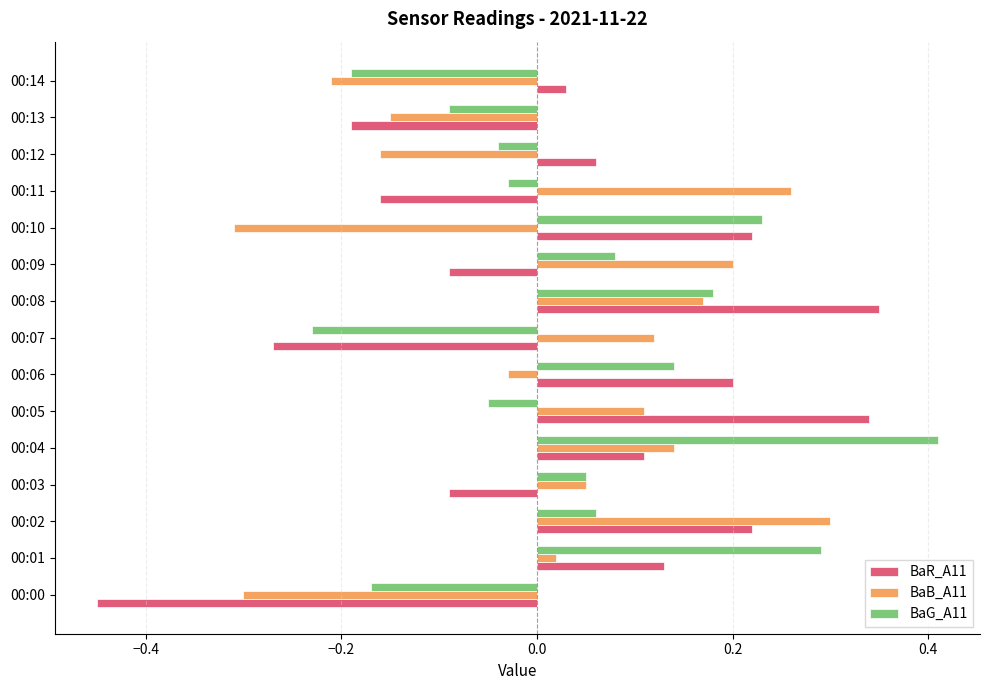

At how many categories does at least one series exceed 0?

13